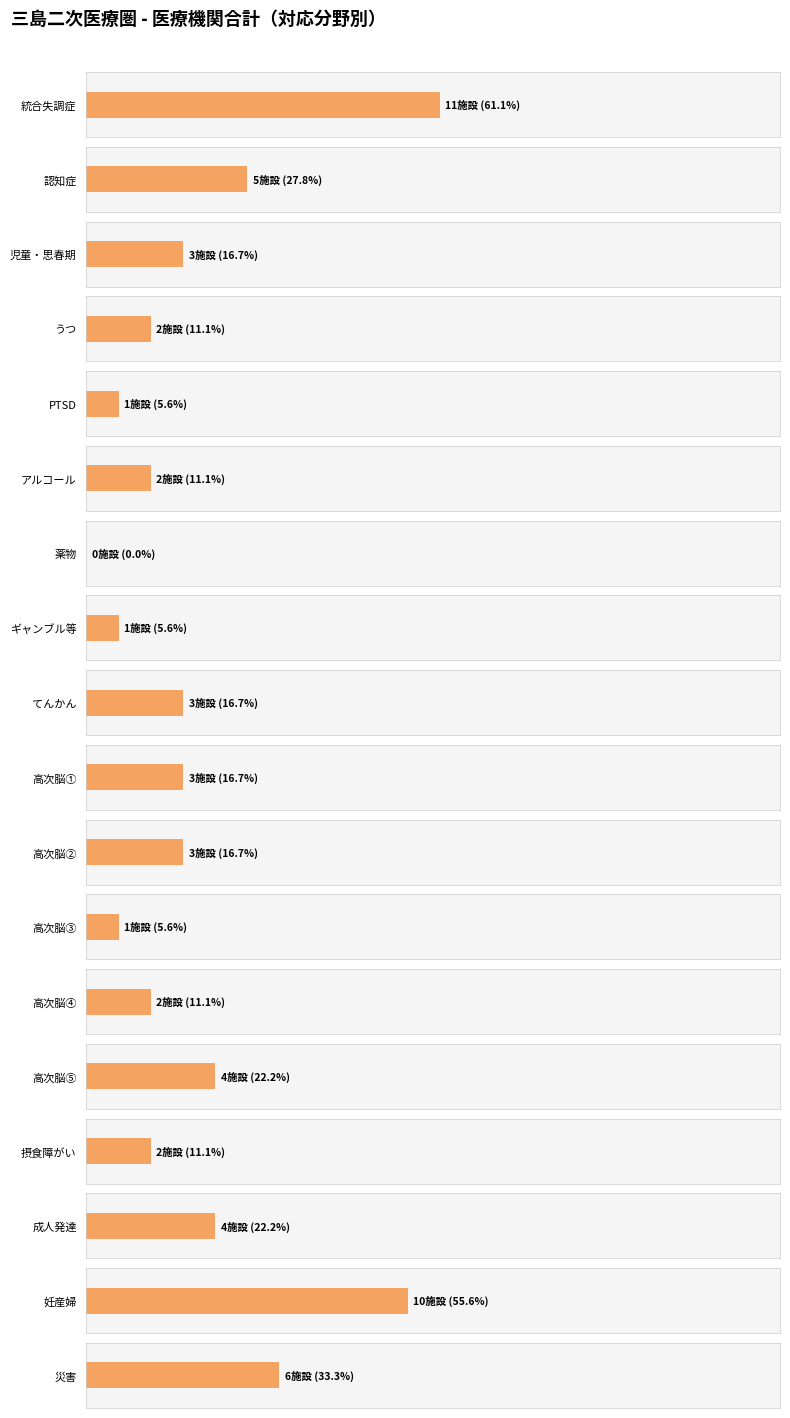

What is the average value?

4